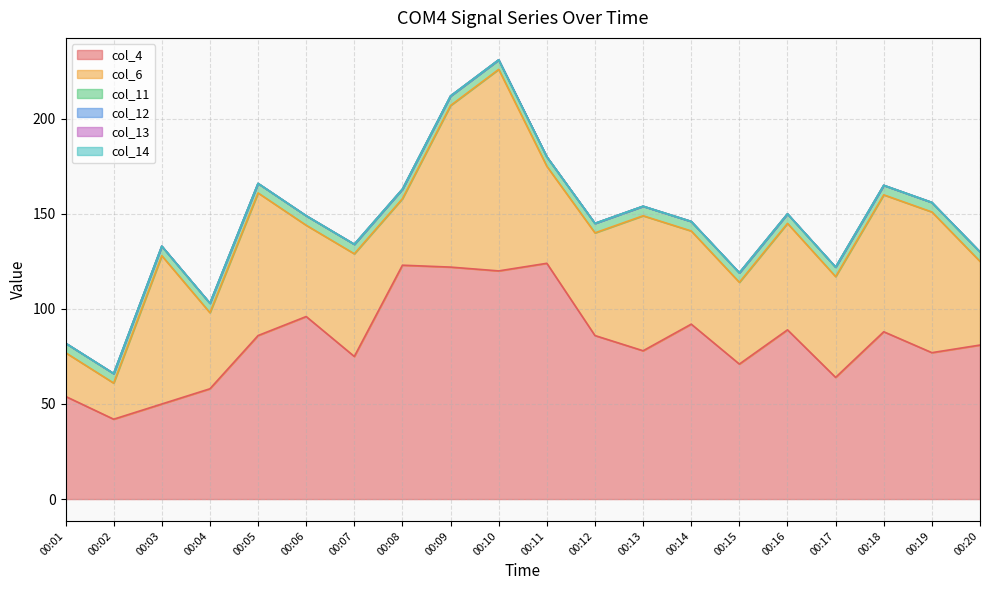

What is the difference between the highest and lowest values at 00:16?

89